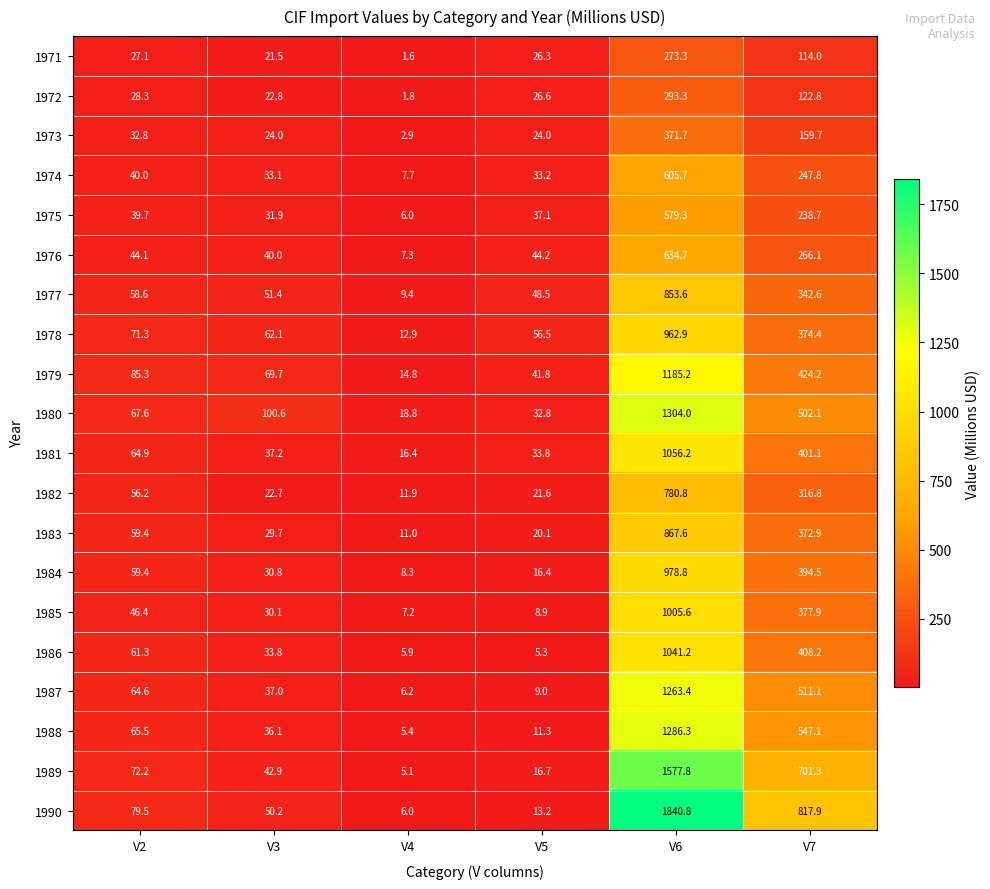

How many distinct data groups are displayed?

20